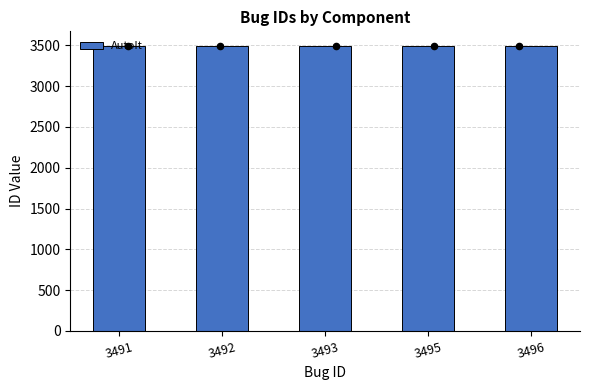

Approximately how many times larger is the value at 3491 compared to 3496?

1.0